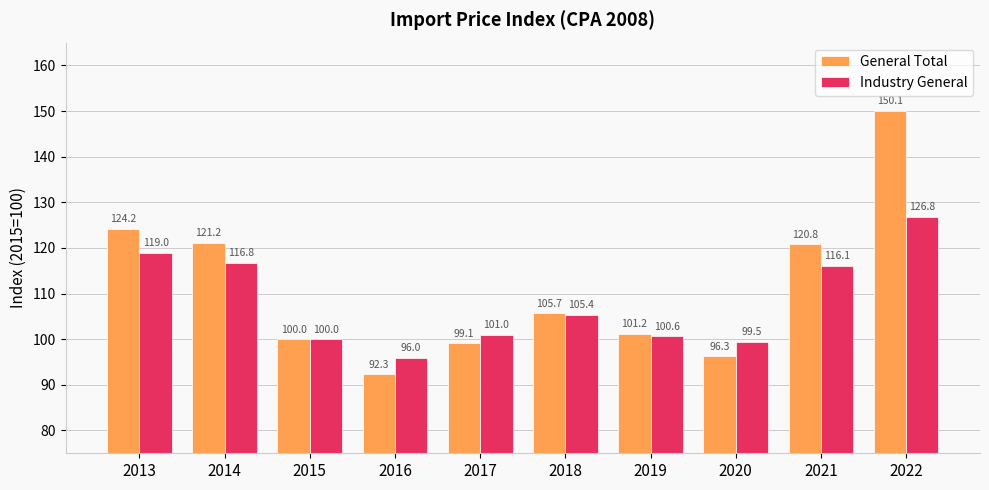

Rank the categories by General Total value from lowest to highest.

2016, 2020, 2017, 2015, 2019, 2018, 2021, 2014, 2013, 2022